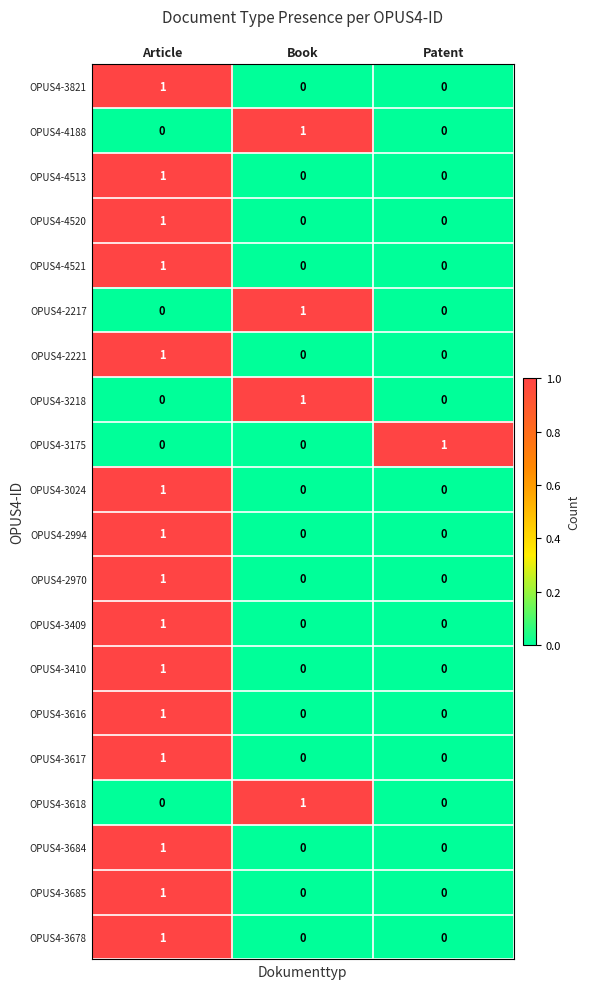

How many series are shown in this chart?

20